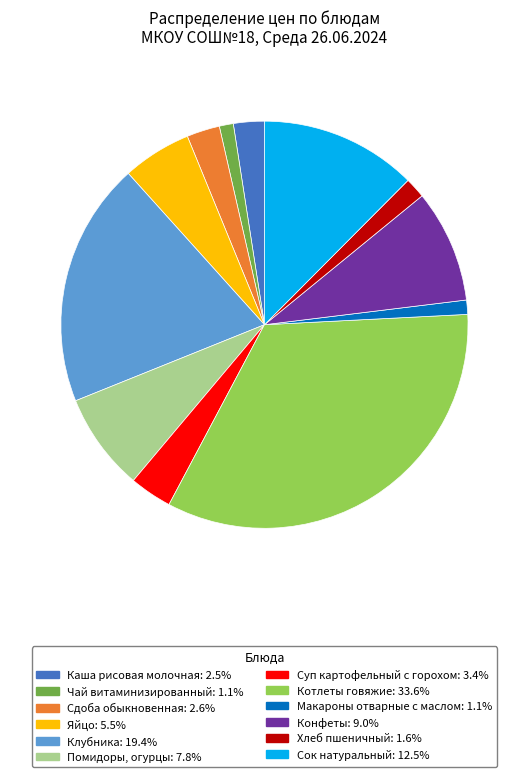

Which slice is the largest?

Котлеты говяжие